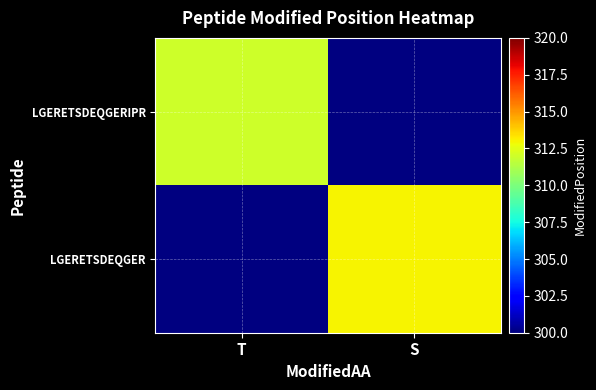

List the series in order of their peak value, lowest first.

LGERETSDEQGERIPR, LGERETSDEQGER